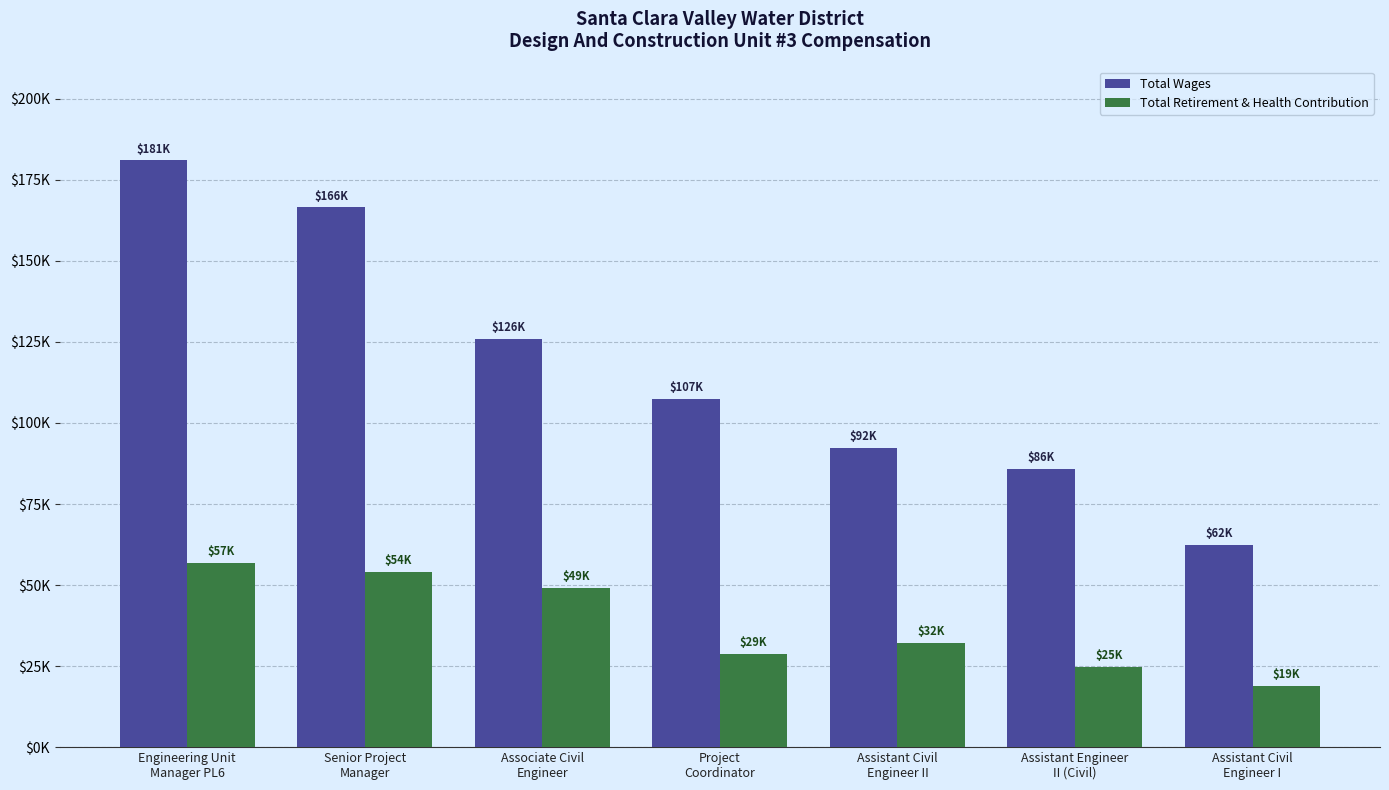

Does the chart contain stacked bars?

No